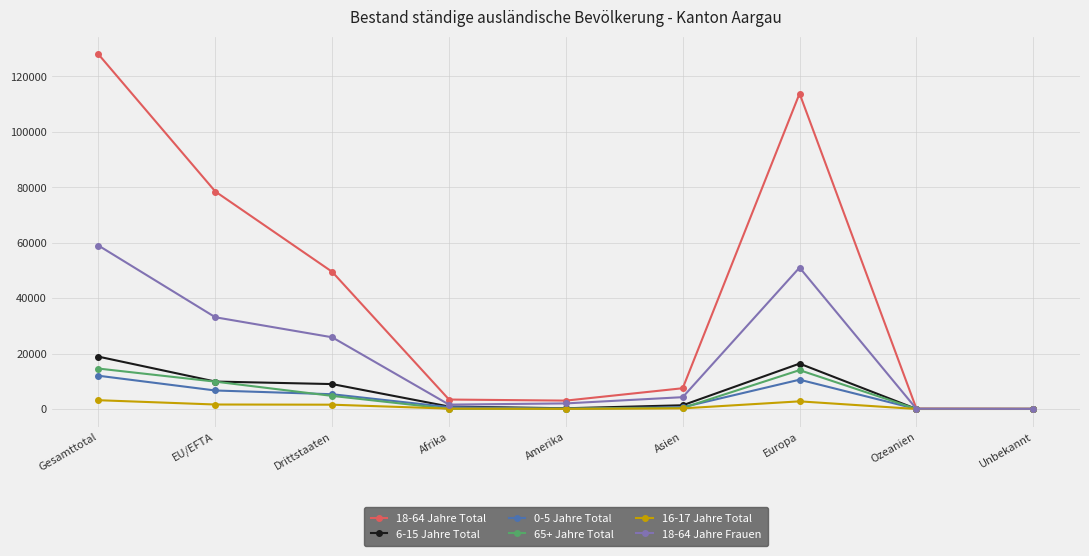

At which label does 18-64 Jahre Total first exceed 7489?

Gesamttotal